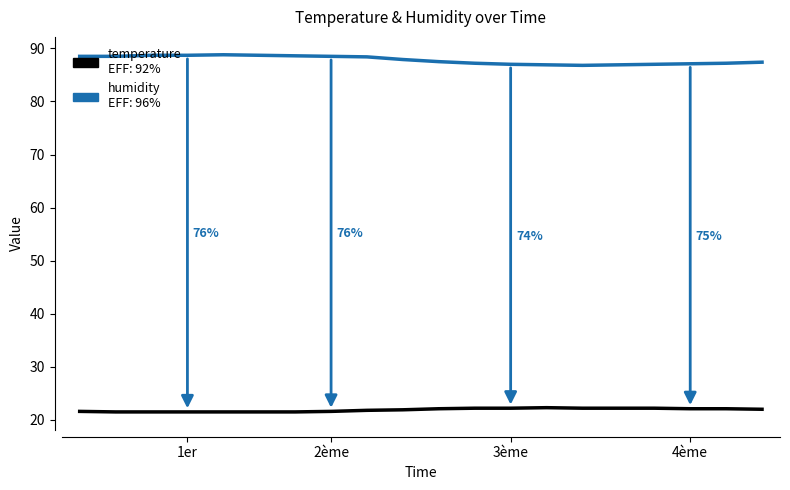

What is the smallest value displayed?

21.5